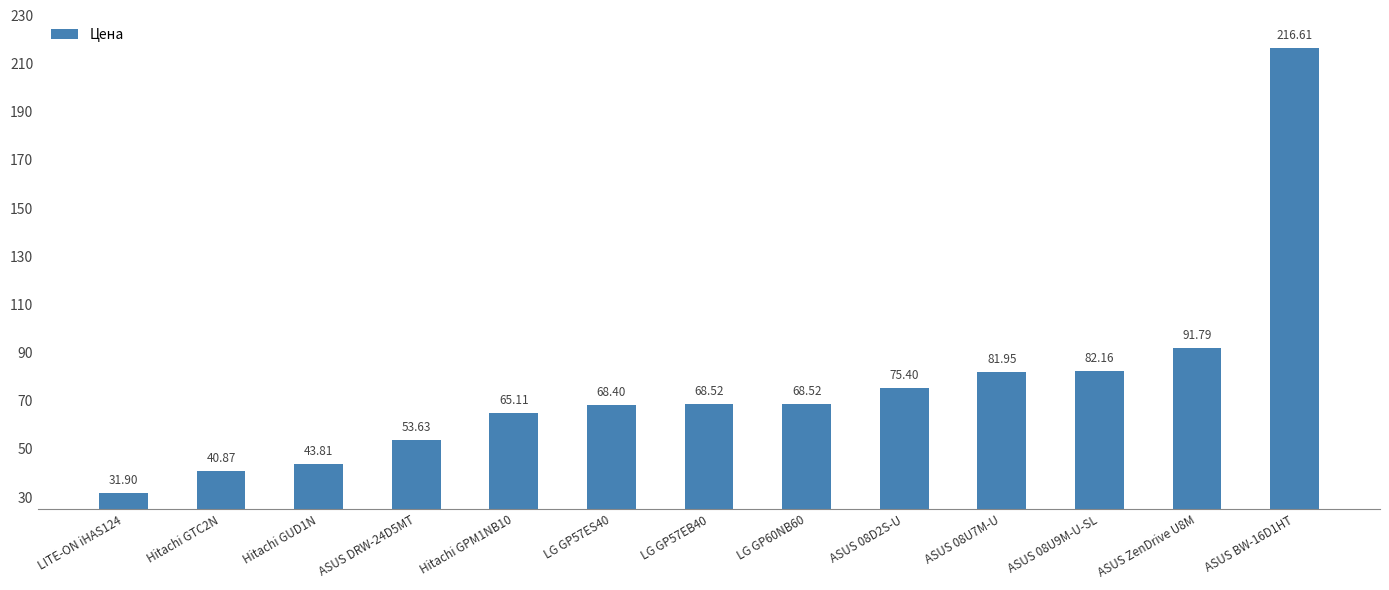

Is it true that the value at Hitachi GUD1N is 10.1?

False